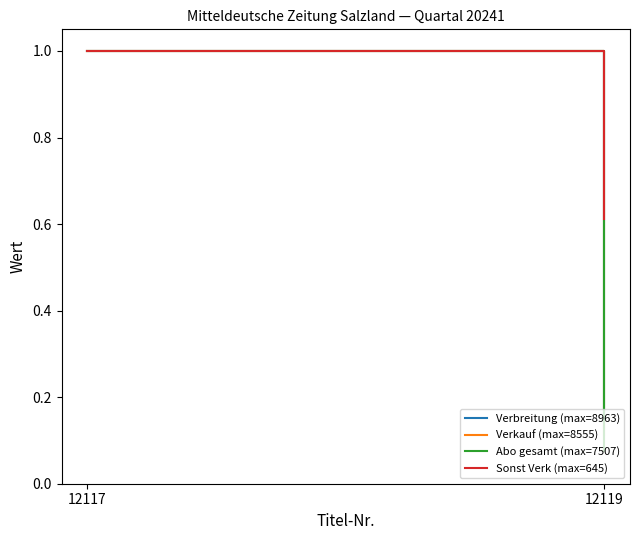

List the labels in order of Abo gesamt (max=7507) value, largest first.

12117, 12119